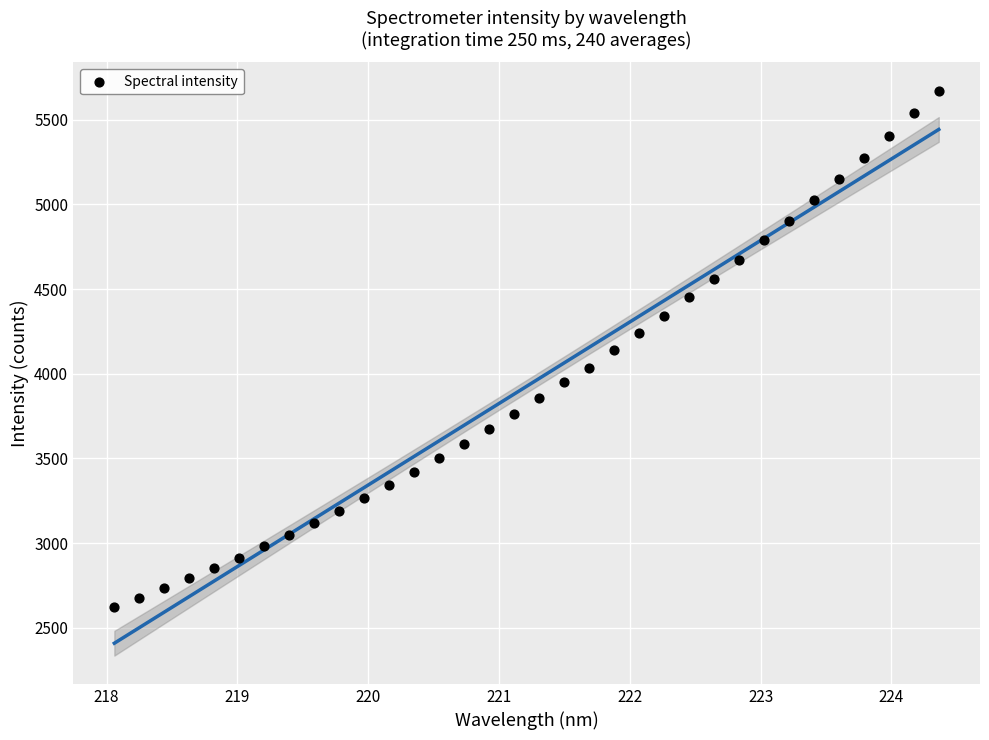

What is the range of Y values (max minus min)?

3052.7